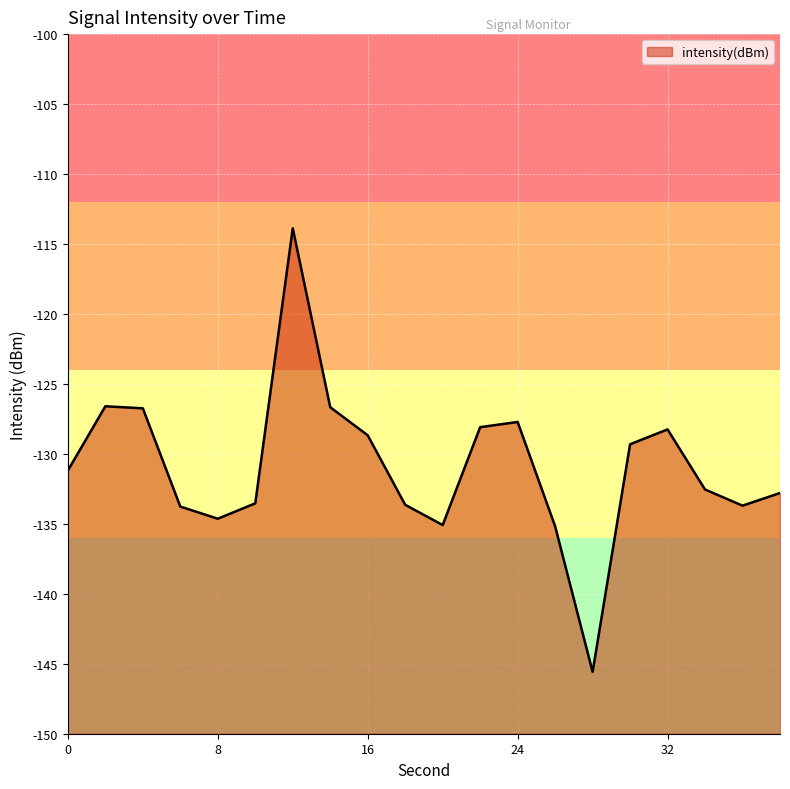

Is it true that the value at 10 is -208.3?

False